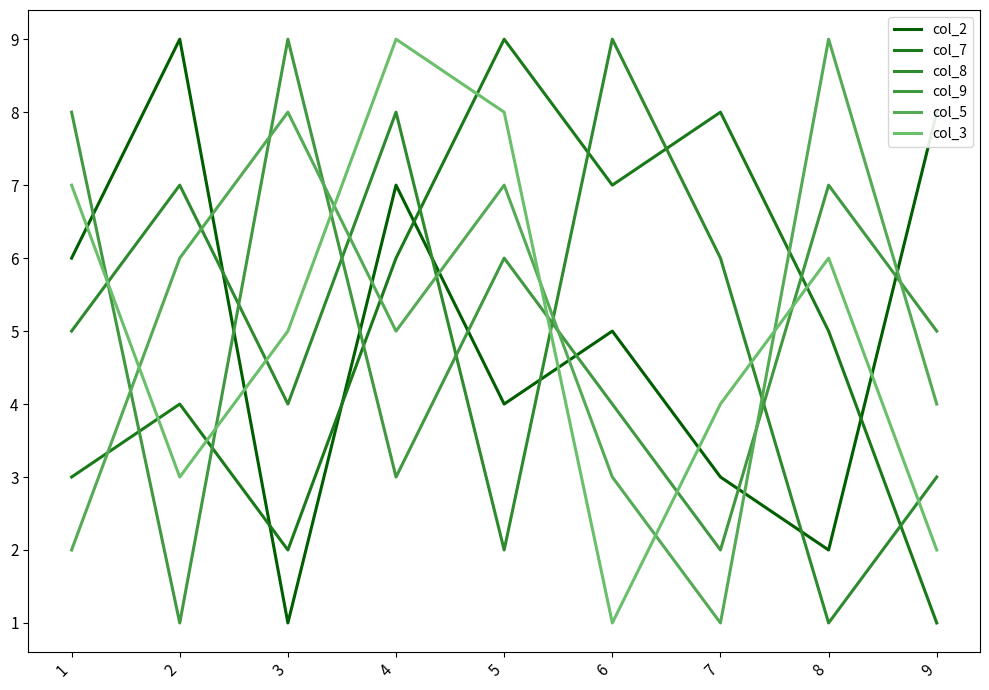

Reading right to left, list all the values displayed in this chart.

col_2: 8	2	3	5	4	7	1	9	6
col_7: 1	5	8	7	9	6	2	4	3
col_8: 3	1	6	9	2	8	4	7	5
col_9: 5	7	2	4	6	3	9	1	8
col_5: 4	9	1	3	7	5	8	6	2
col_3: 2	6	4	1	8	9	5	3	7